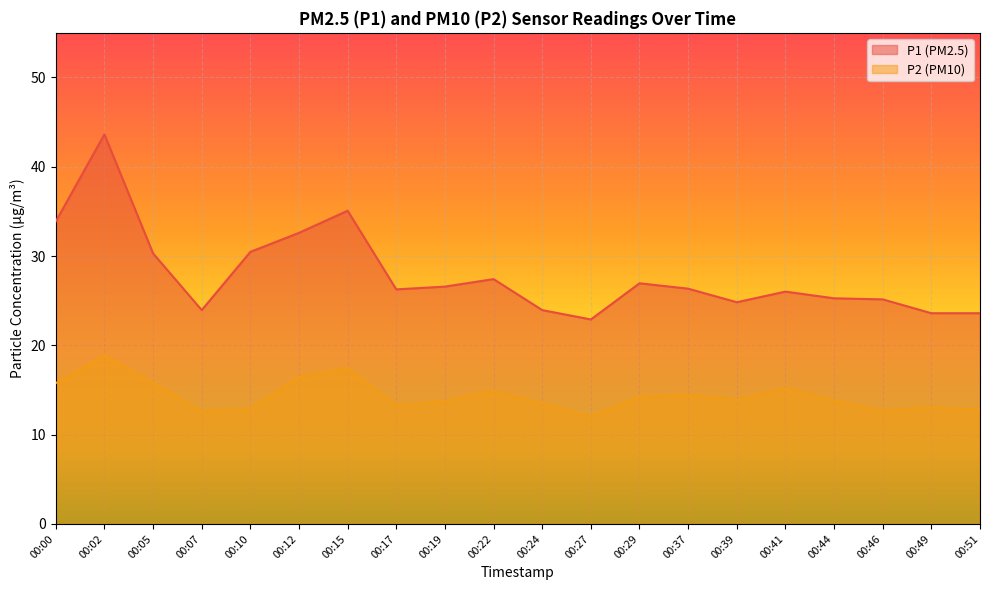

Which series has the widest spread of values?

P1 (PM2.5)